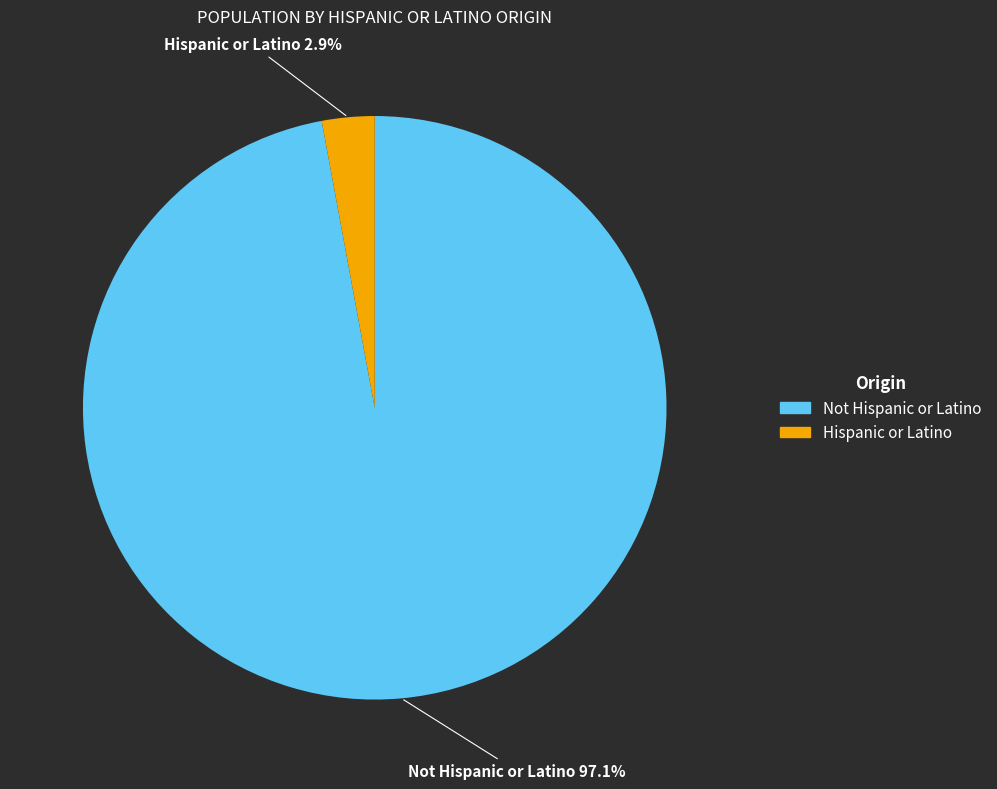

What is the total percentage of Hispanic or Latino and Not Hispanic or Latino?

100.0%